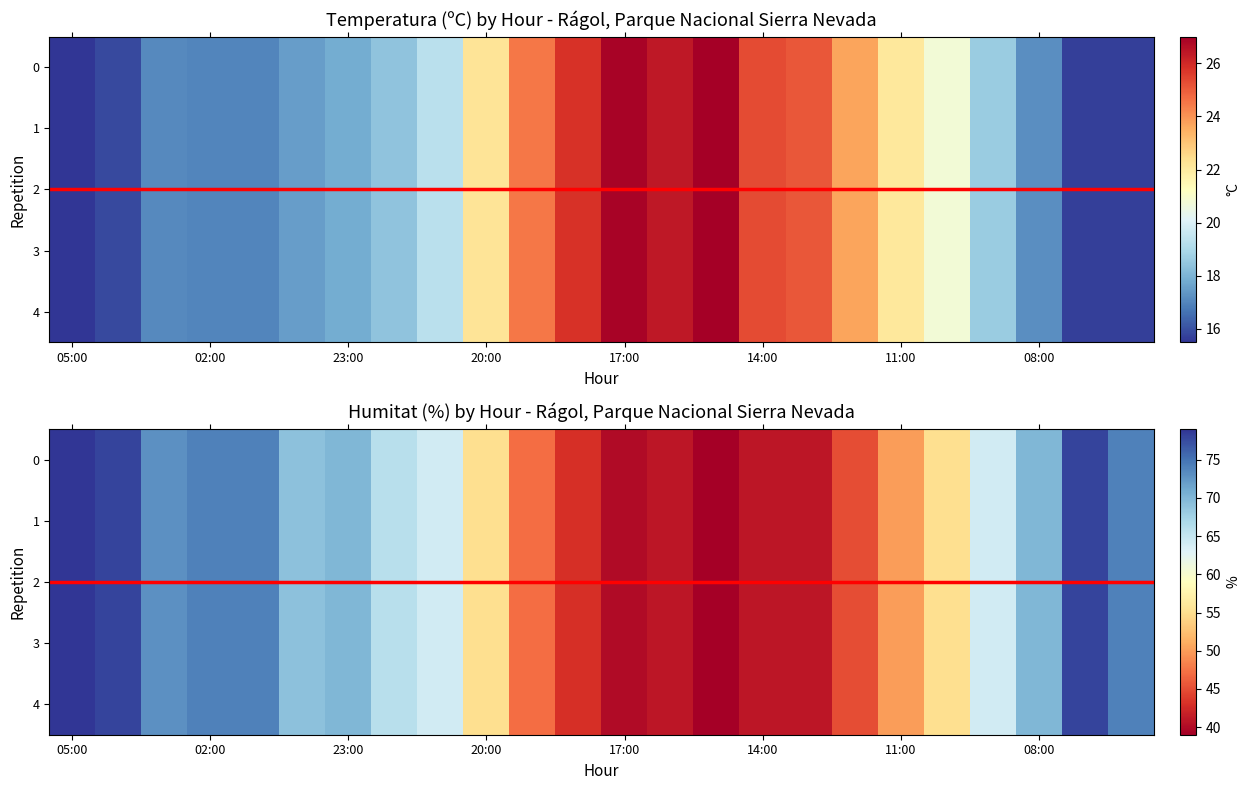

Reading right to left, what are all the values shown in this chart?

Temperatura (ºC): 15.7	15.7	17.2	18.6	20.8	22.1	23.7	25.1	25.3	27.0	26.4	26.9	25.8	24.5	22.2	19.3	18.4	17.8	17.5	17.0	17.0	17.1	15.9	15.5
Humitat (%): 74.0	78.0	70.0	64.0	55.0	50.0	45.0	41.0	41.0	39.0	41.0	40.0	43.0	47.0	55.0	64.0	66.0	70.0	69.0	74.0	74.0	73.0	78.0	79.0